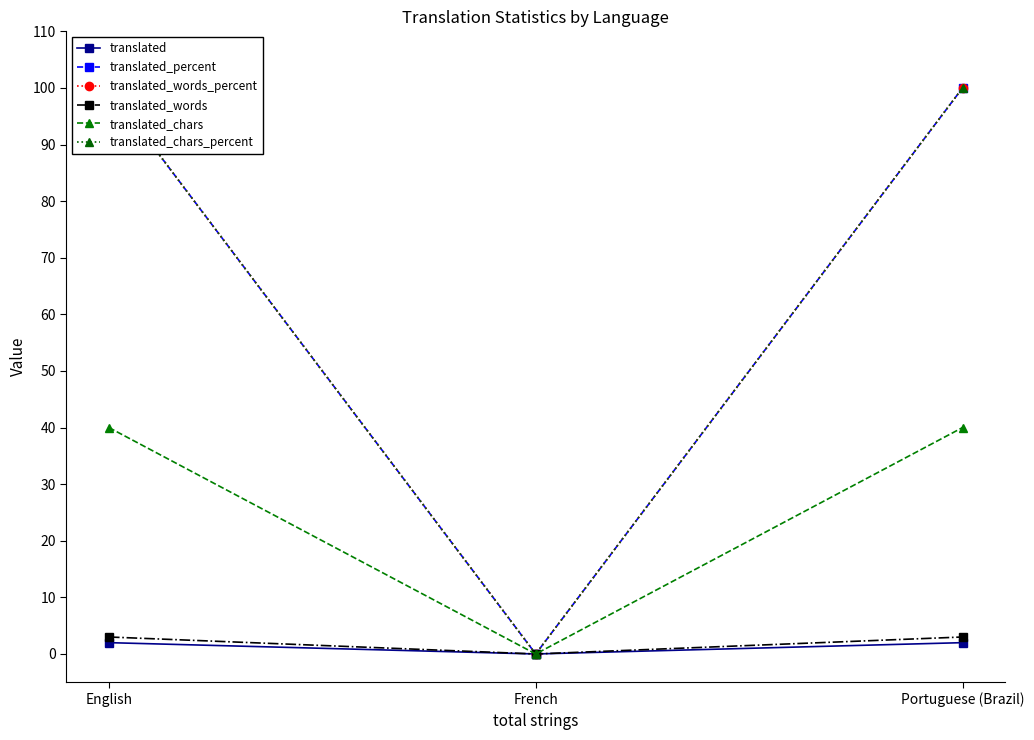

Reading left to right, what are all the values shown in this chart?

translated: 2	0	2
translated_percent: 100	0	100
translated_words_percent: 100	0	100
translated_words: 3	0	3
translated_chars: 40	0	40
translated_chars_percent: 100	0	100